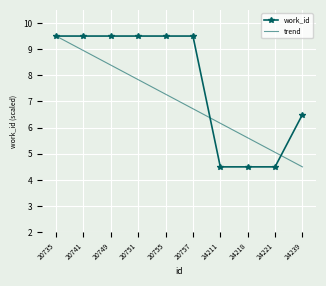

True or false: trend and work_id cross at least once.

True